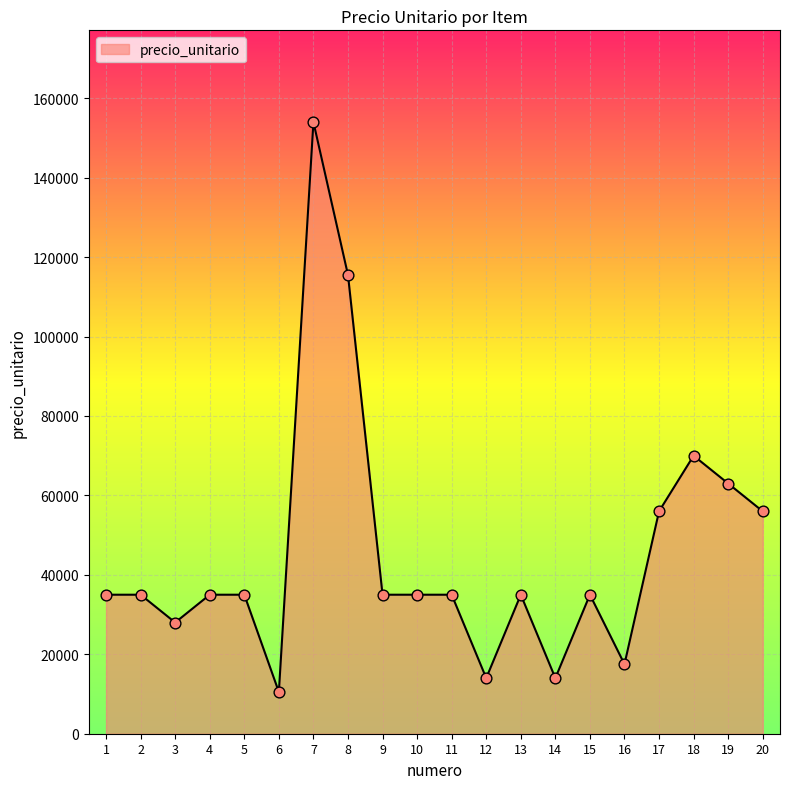

Which has a higher value, 17 or 16?

17